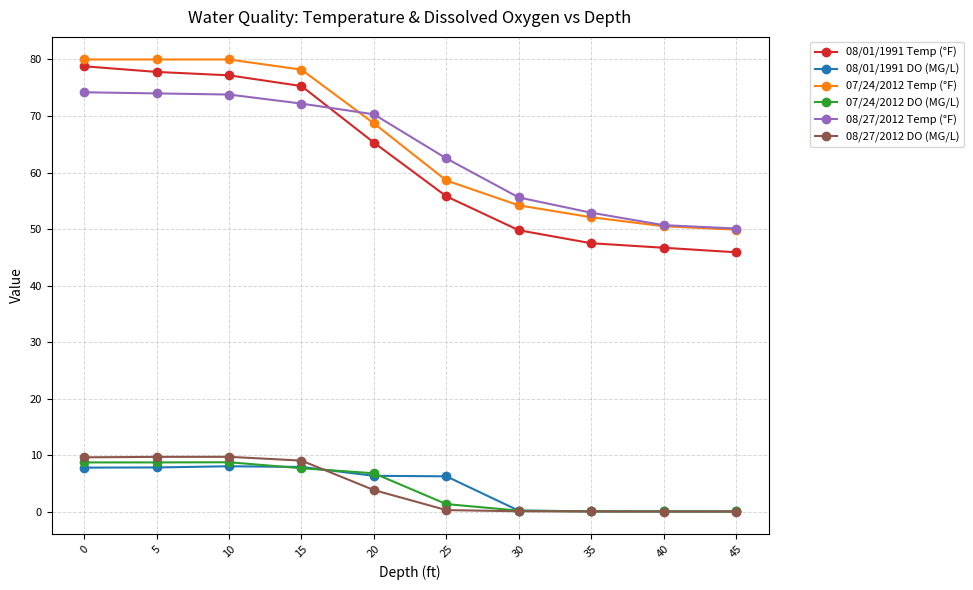

What is the value of the 07/24/2012 Temp (°F) point at the 9th from the left?

50.5